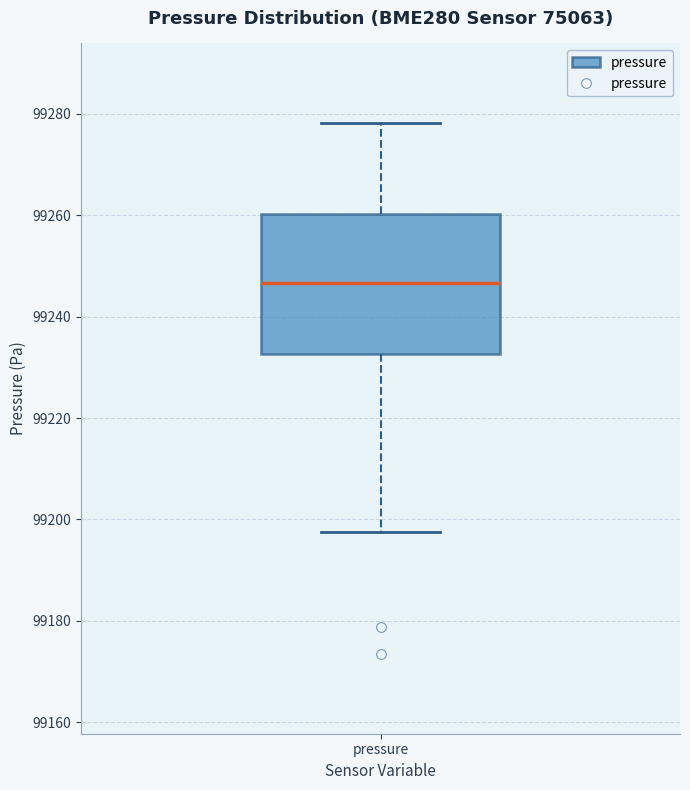

Where is the upper edge of the box for pressure on the y-axis? The values are not printed on the chart, so give them approximately, as read against the axis.

99260